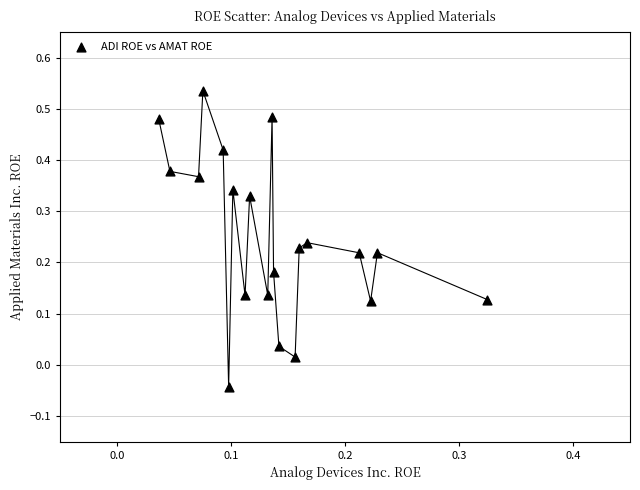

What is the range of Y values (max minus min)?

0.6